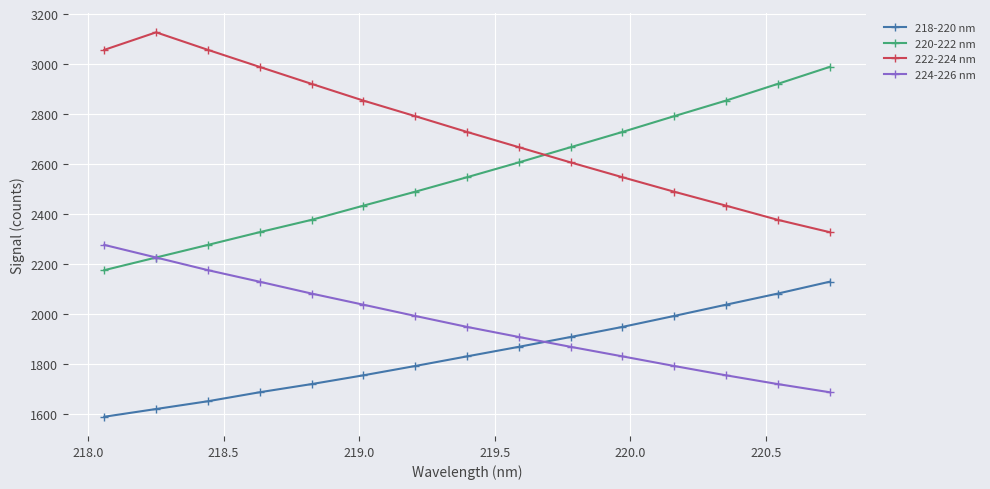

What is the smallest value displayed?

1590.2